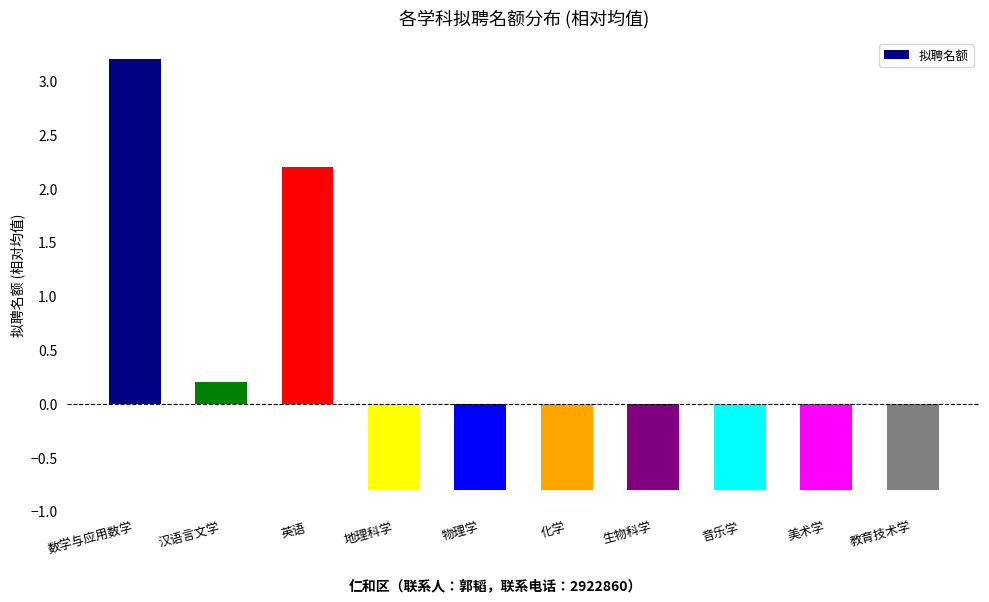

What is the maximum value shown in the chart?

3.2